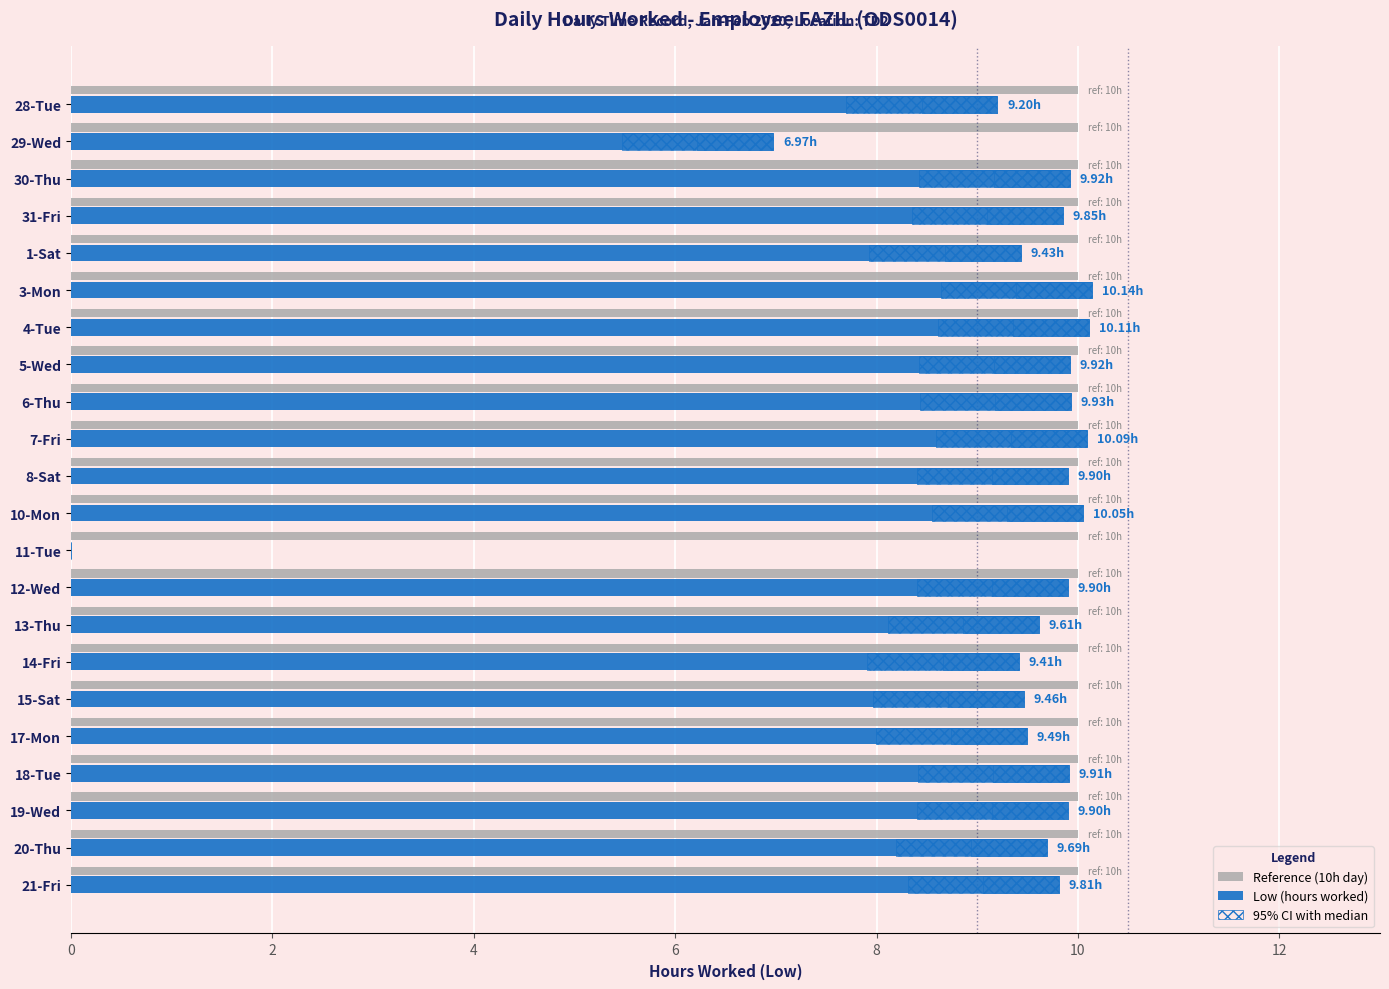

How many data points in Low (hours worked) are above 9?

20